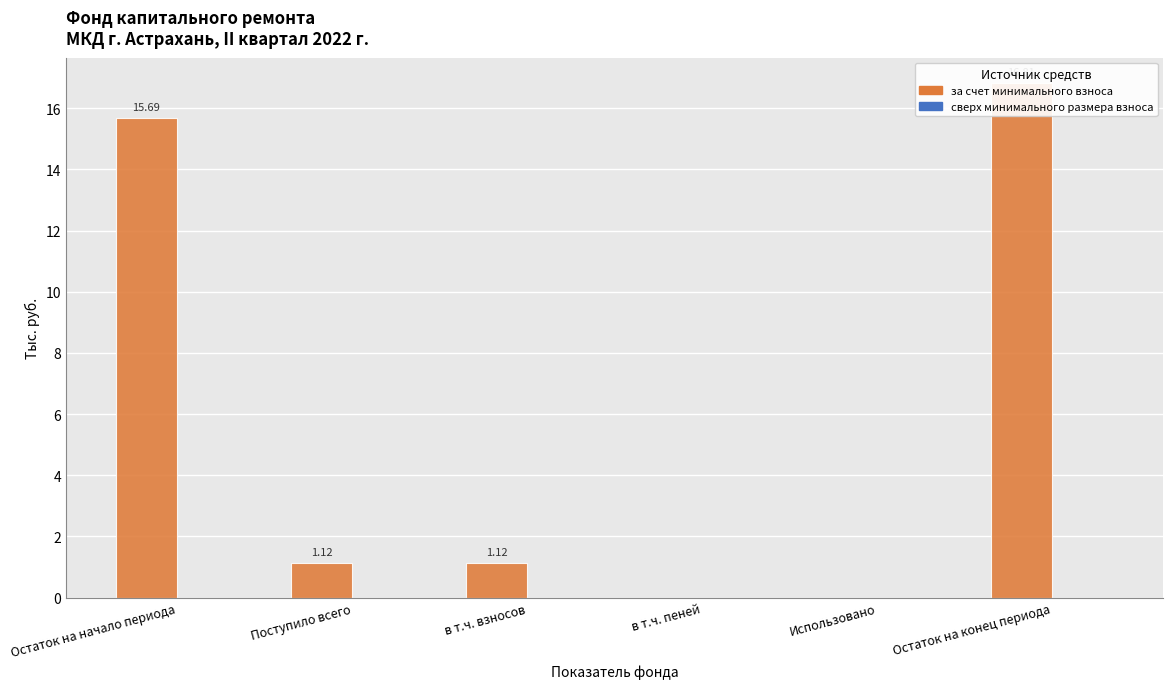

Rank the series at Использовано from lowest to highest value.

за счет минимального взноса, сверх минимального размера взноса